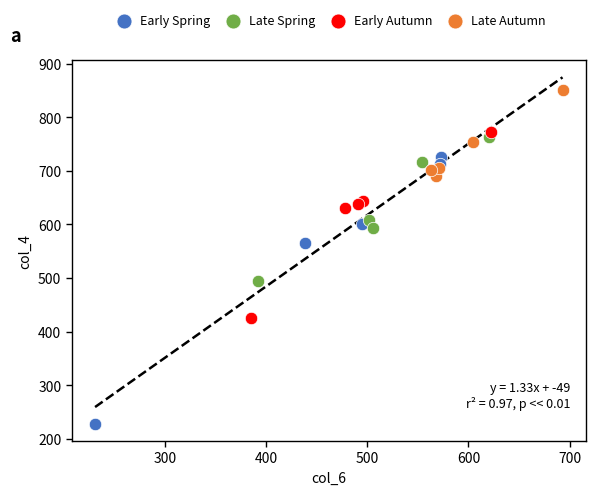

Which series has the widest spread of Y values?

Early Spring